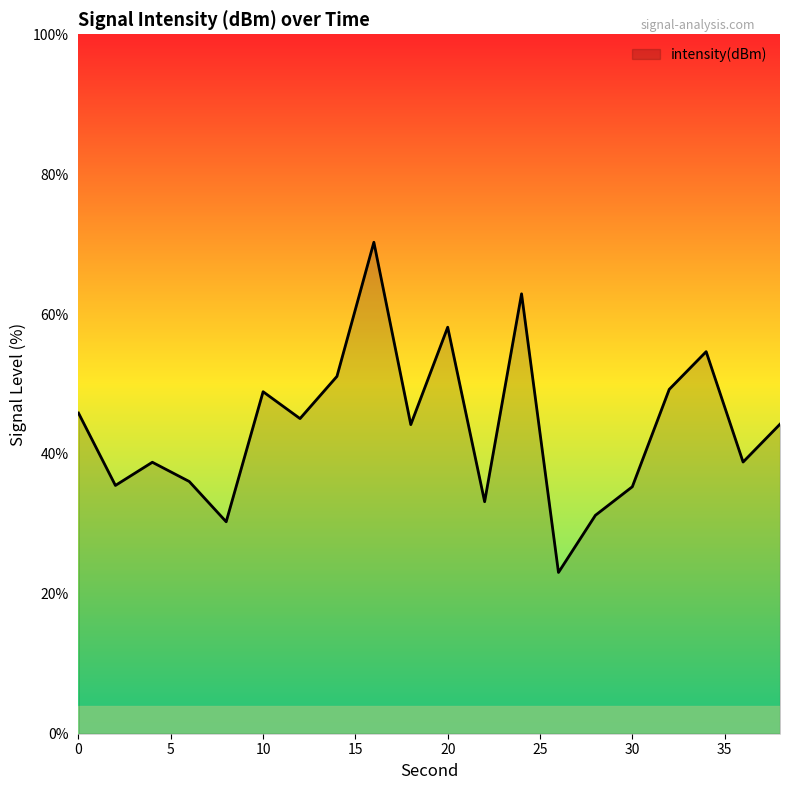

How many lines are shown in the chart?

1